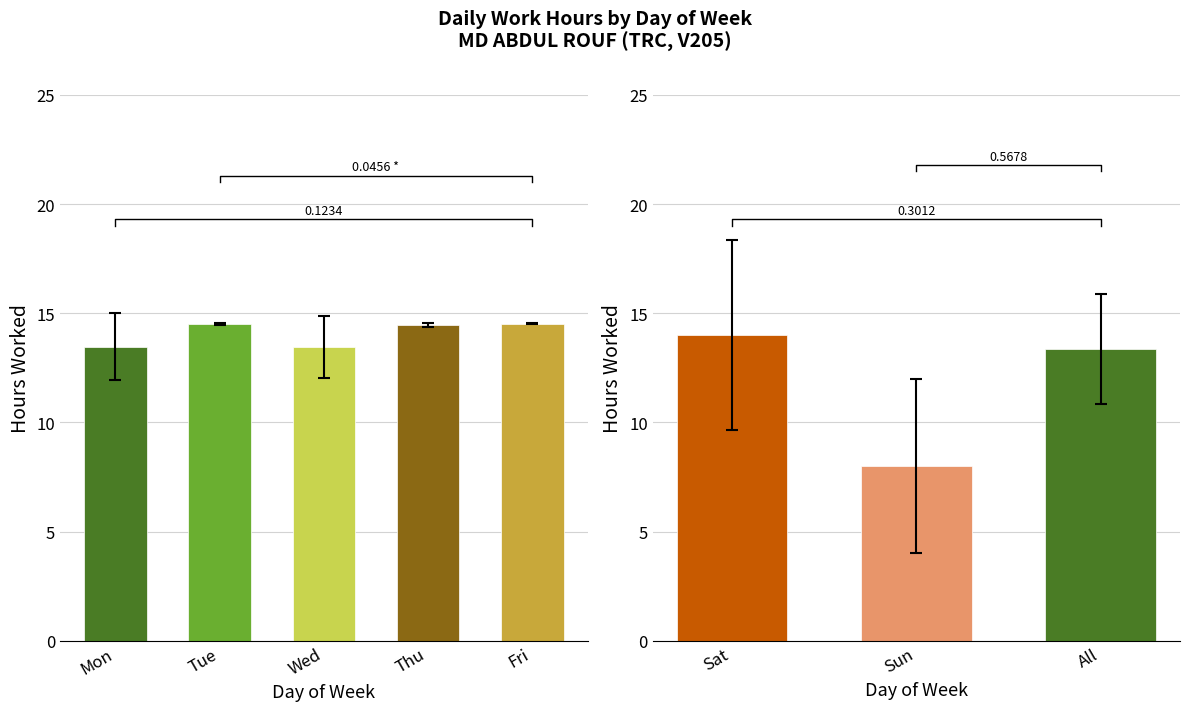

Where is the data nearest to the value 13?

Wed